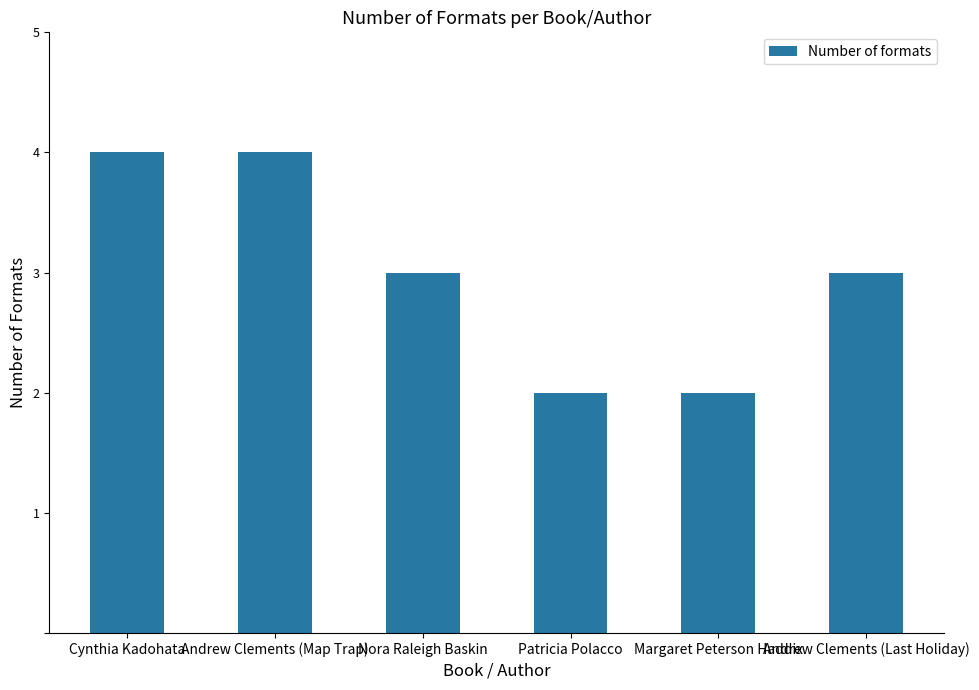

Reading left to right, list all the values displayed in this chart.

4	4	3	2	2	3